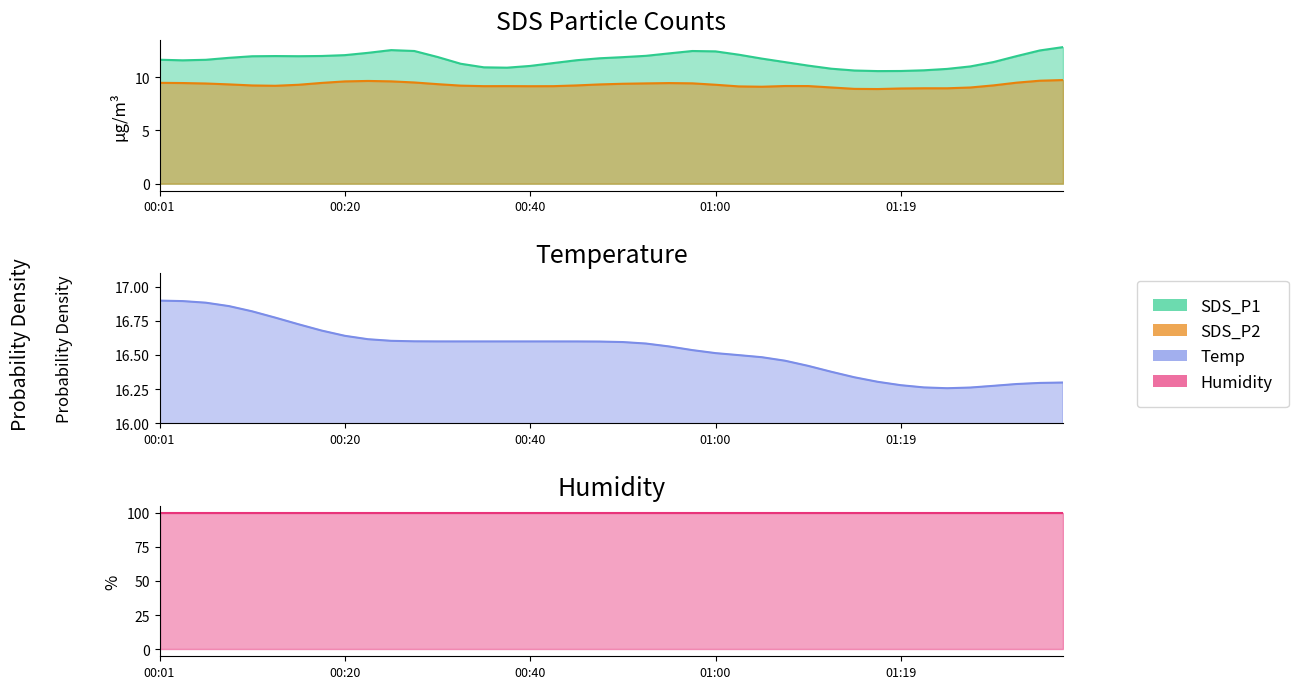

At which label is SDS_P1 closest to 12?

00:18